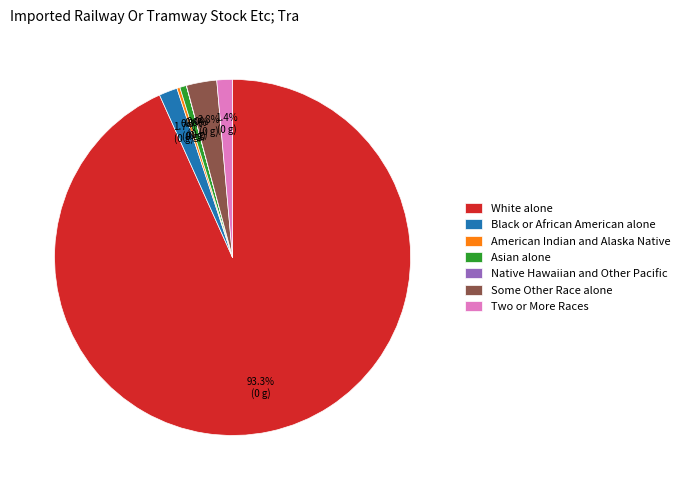

What percentage do Two or More Races and Some Other Race alone together represent?

4.2%